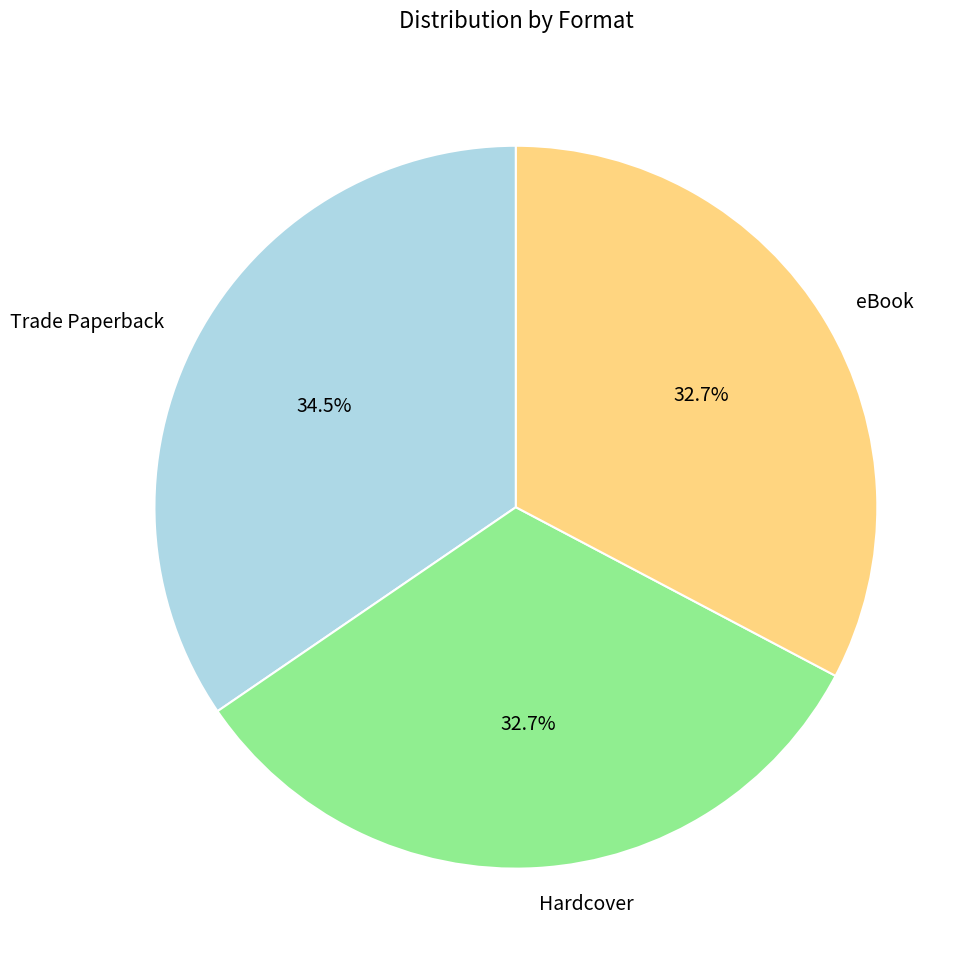

True or false: Trade Paperback accounts for 44% of the total.

False